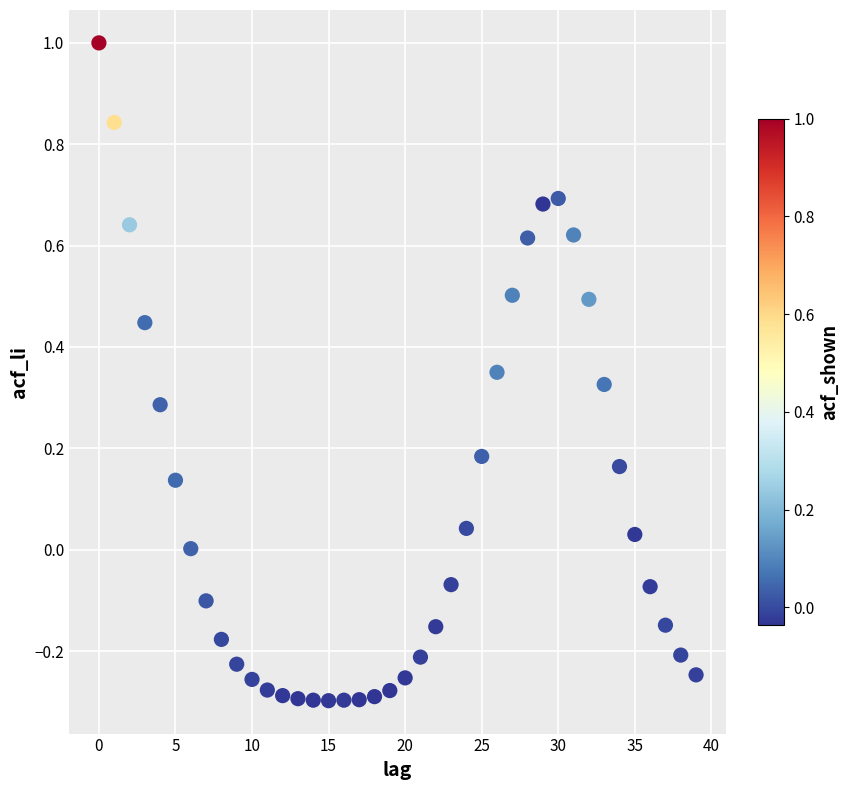

What is the range of Y values (max minus min)?

1.3